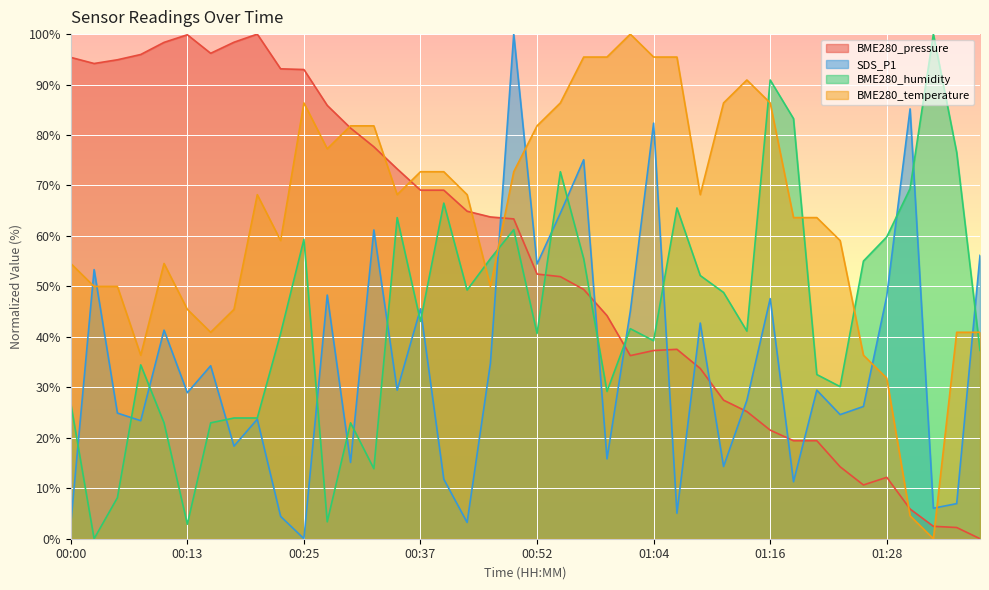

Is the value of BME280_pressure at 00:10 greater than the value of BME280_humidity at 00:05?

Yes